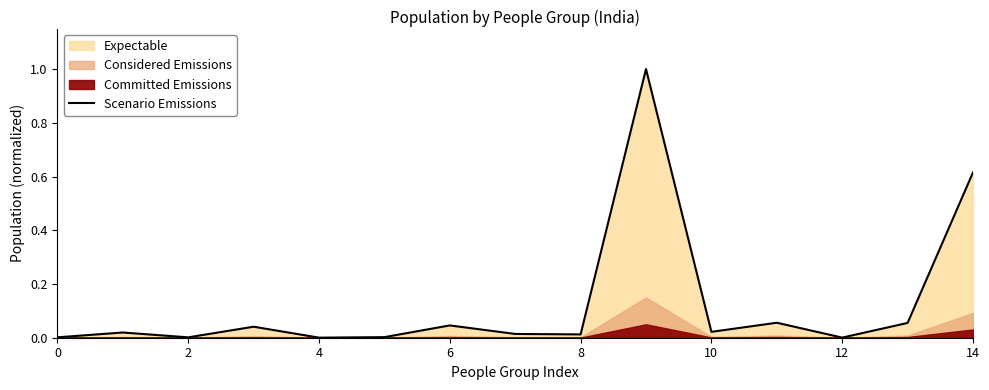

Reading right to left, transcribe all the data shown in this chart.

0.6	0.1	0.0	0.1	0.0	1.0	0.0	0.0	0.0	0.0	0.0	0.0	0.0	0.0	0.0